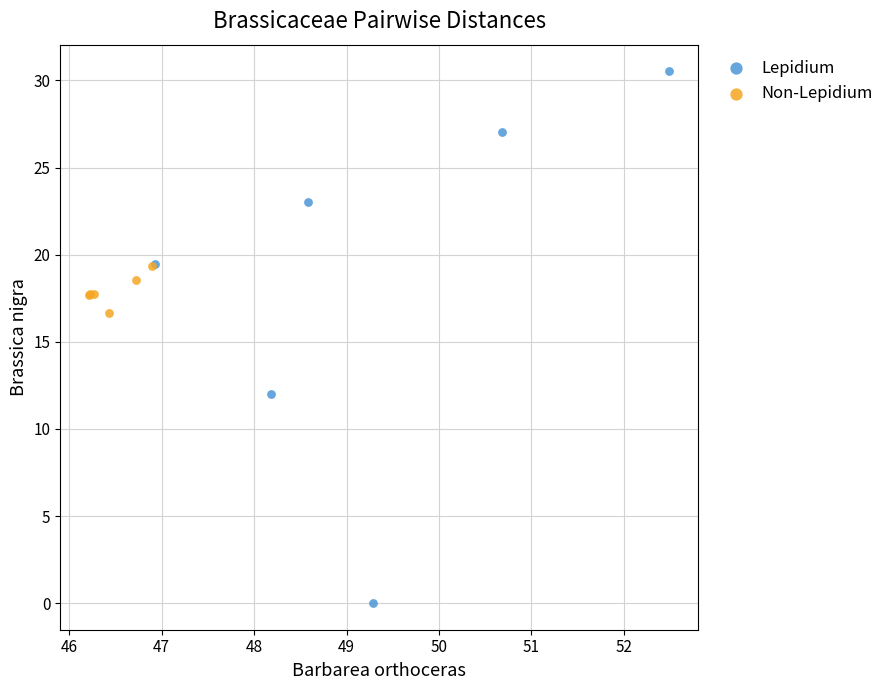

Which series reaches the minimum Y coordinate?

Lepidium